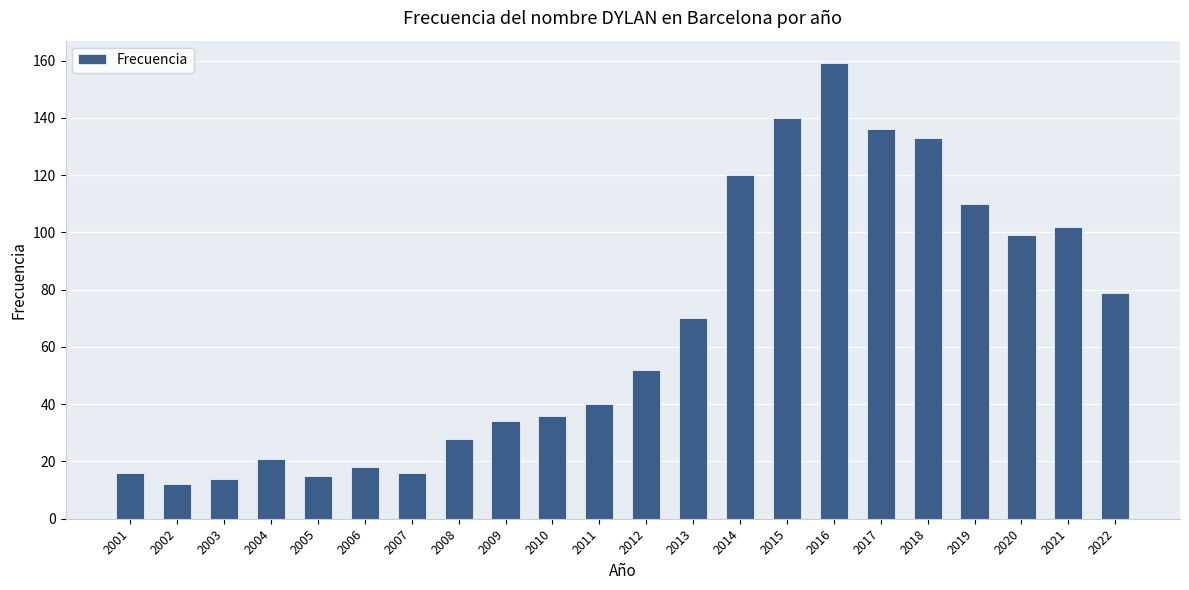

How many bars are there in total?

22